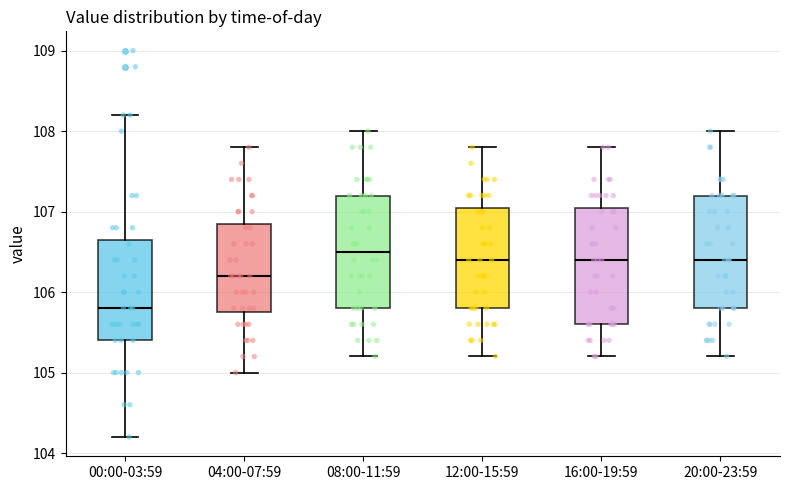

Which box's median line is the lowest?

00:00-03:59